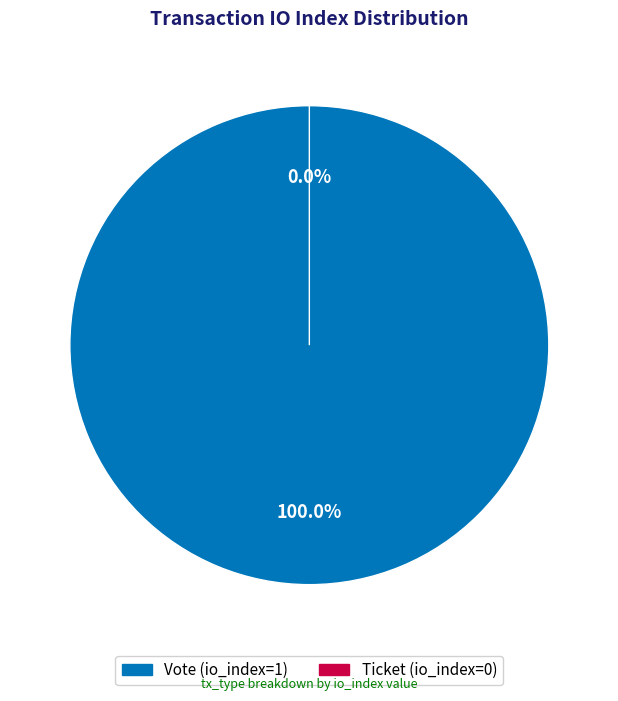

To the nearest percent, what is the average slice percentage?

50%